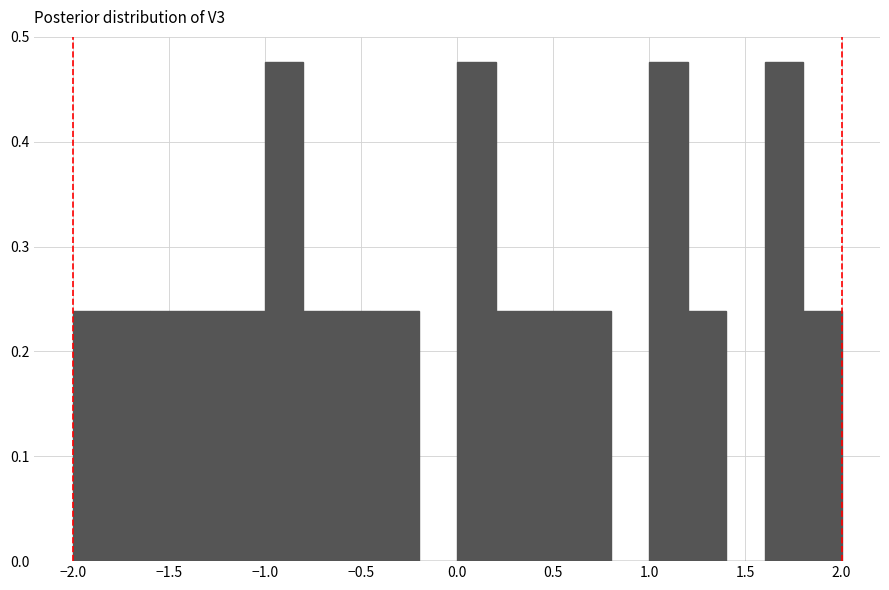

Reading left to right, transcribe this chart: for each bar, give the range it covers on the x-axis and its height. The values are not printed on the chart, so give them approximately, as read against the axis.

-2.0 to -1.8: 0.24
-1.8 to -1.6: 0.24
-1.6 to -1.4: 0.24
-1.4 to -1.2: 0.24
-1.2 to -1.0: 0.24
-1.0 to -0.8: 0.48
-0.8 to -0.6: 0.24
-0.6 to -0.4: 0.24
-0.4 to -0.2: 0.24
-0.2 to 0.0: 0
0.0 to 0.2: 0.48
0.2 to 0.4: 0.24
0.4 to 0.6: 0.24
0.6 to 0.8: 0.24
0.8 to 1.0: 0
1.0 to 1.2: 0.48
1.2 to 1.4: 0.24
1.4 to 1.6: 0
1.6 to 1.8: 0.48
1.8 to 2.0: 0.24